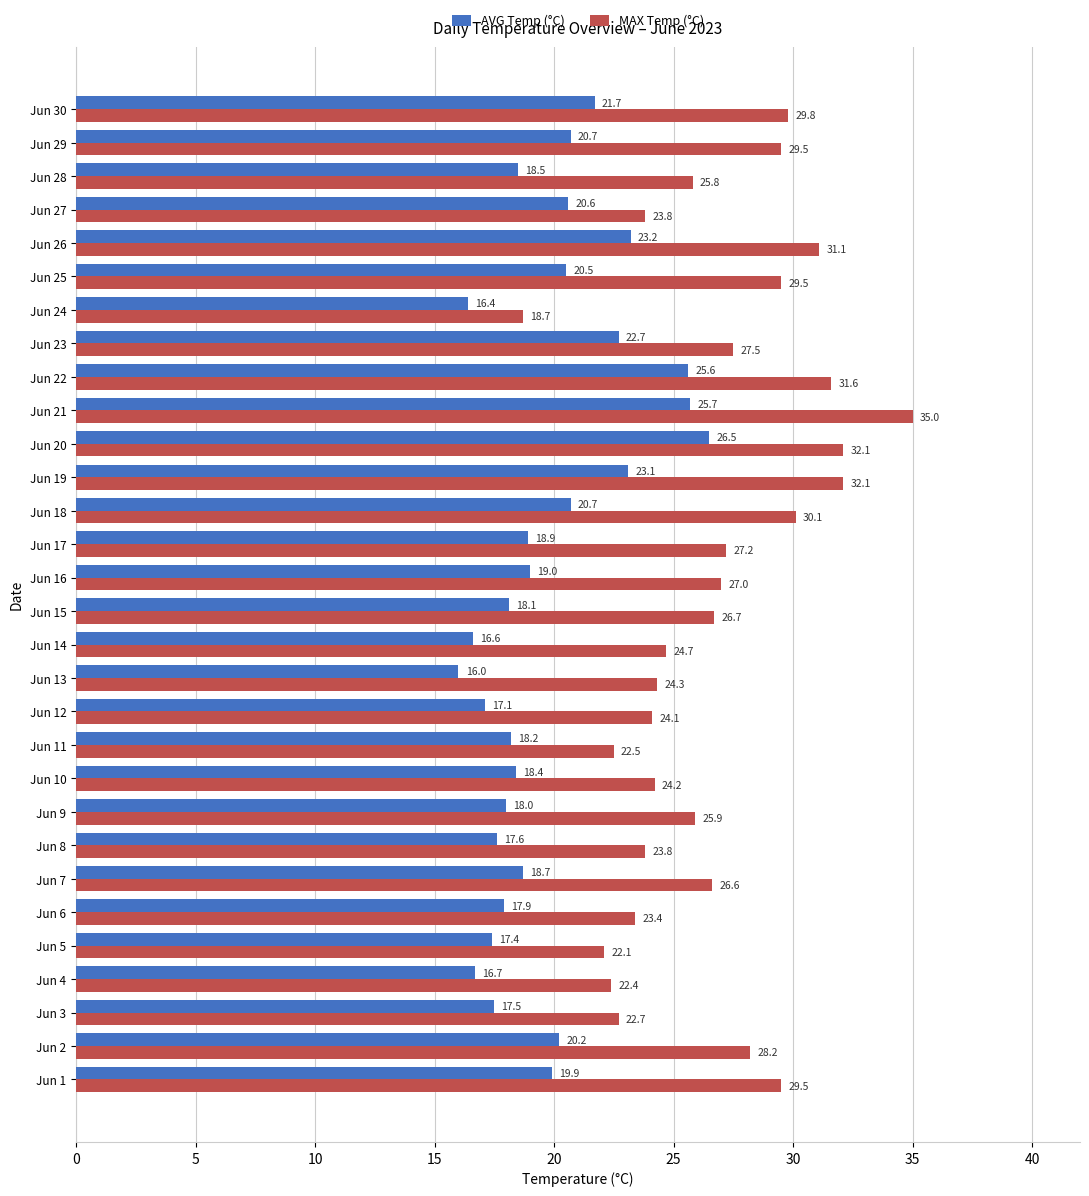

Between Jun 4 and Jun 30, which series saw the biggest shift?

MAX Temp (°C)